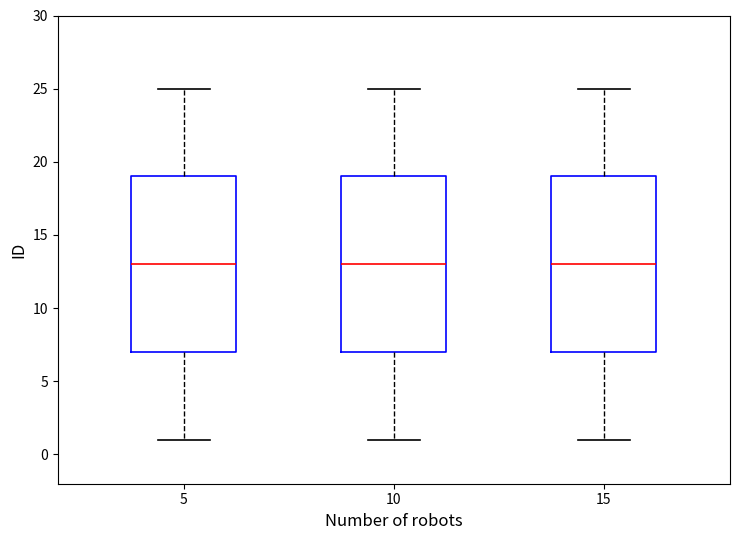

Reading left to right, transcribe this box plot: for each box, give where its median line is, the range the box spans, and where its two whiskers end, as read against the y-axis. The values are not printed on the chart, so give them approximately, as read against the axis.

5: median 13, box 7 to 19, whiskers 1 to 25
10: median 13, box 7 to 19, whiskers 1 to 25
15: median 13, box 7 to 19, whiskers 1 to 25